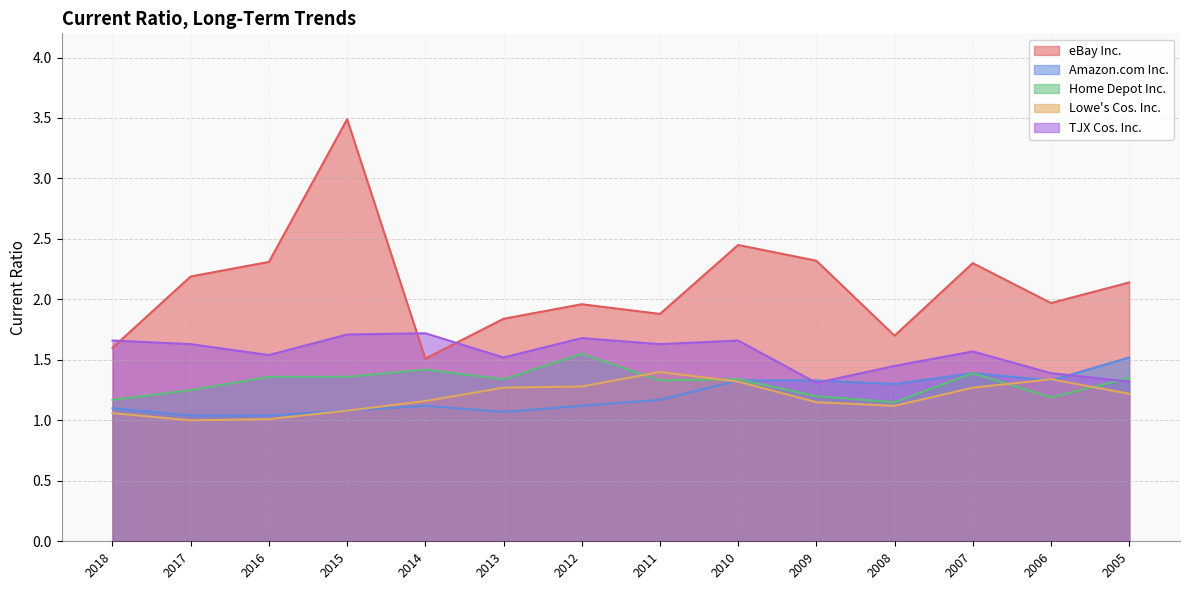

What is the difference between the second highest and minimum values in the Amazon.com Inc. series?

0.3